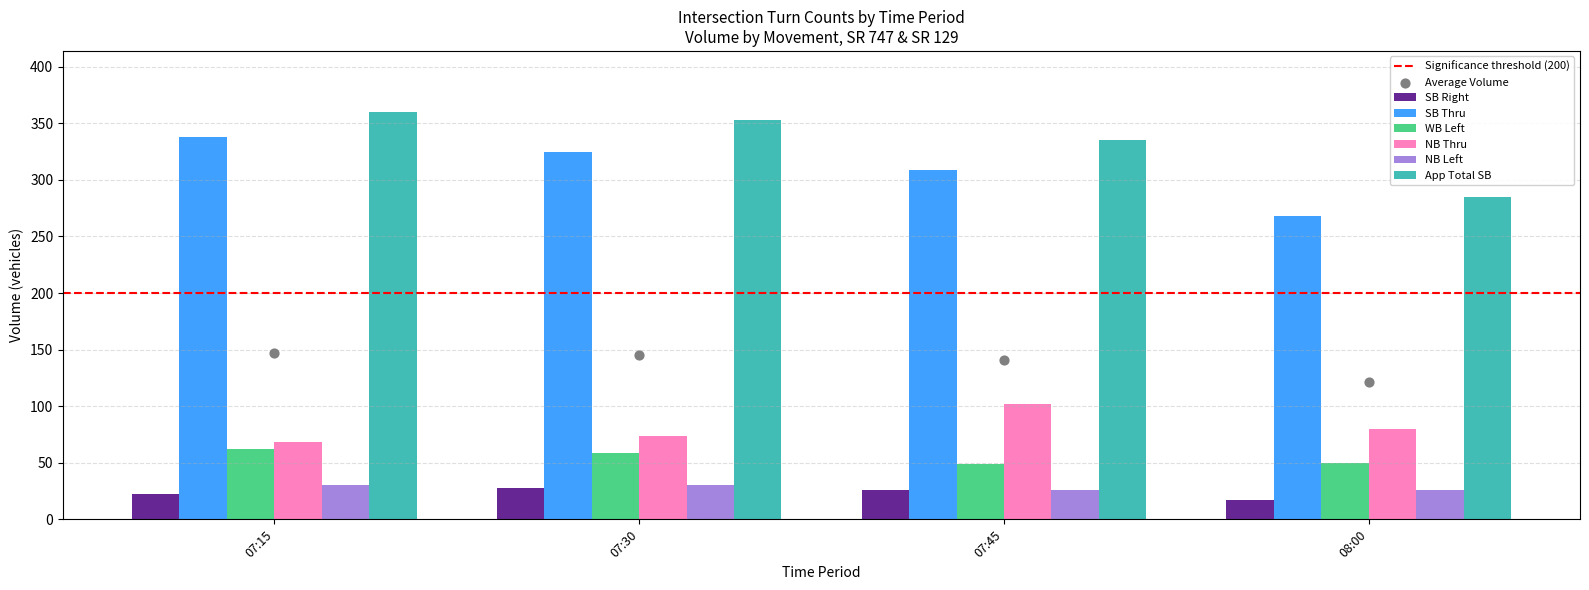

What are all the series names shown in the legend?

SB Right, SB Thru, WB Left, NB Thru, NB Left, App Total SB